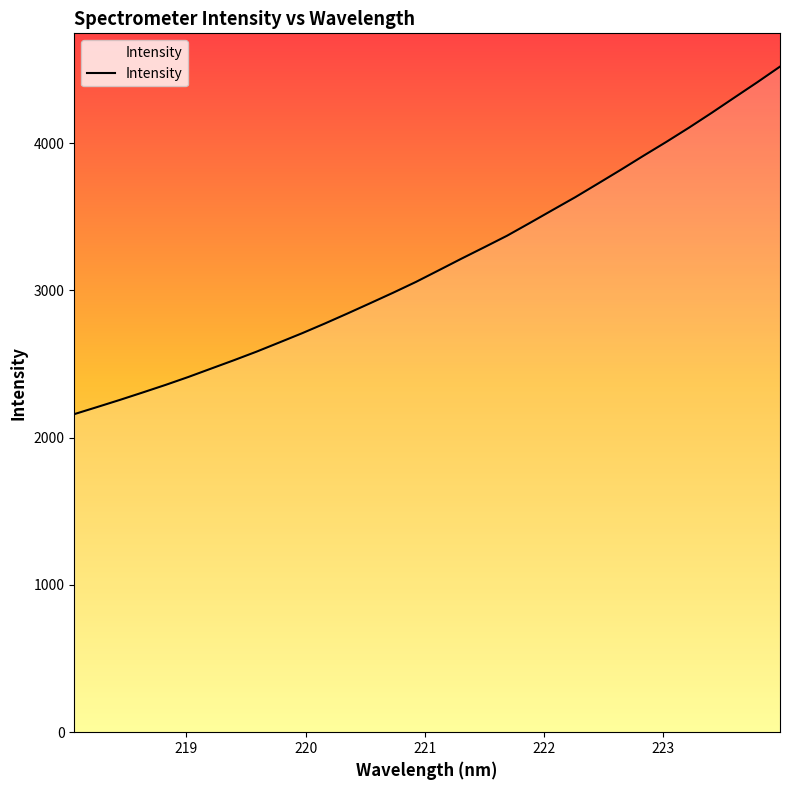

What is the difference between the maximum and minimum values?

2360.3